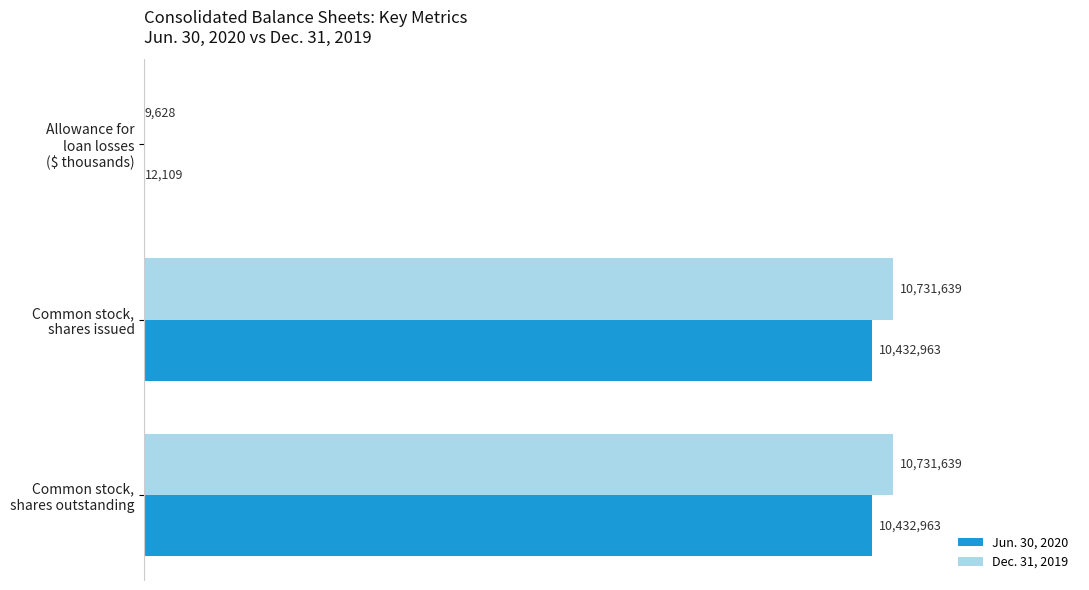

Reading left to right, what are all the values shown in this chart?

Jun. 30, 2020: 12109	10432963	10432963
Dec. 31, 2019: 9628	10731639	10731639